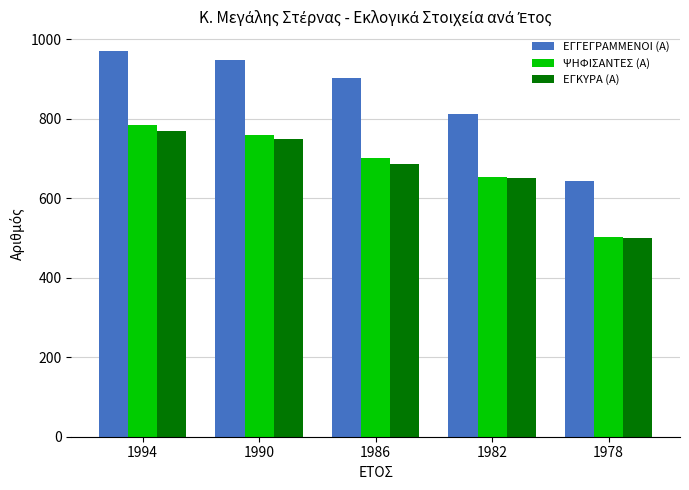

What is the lowest value of the ΕΓΓΕΓΡΑΜΜΕΝΟΙ (Α) series?

644